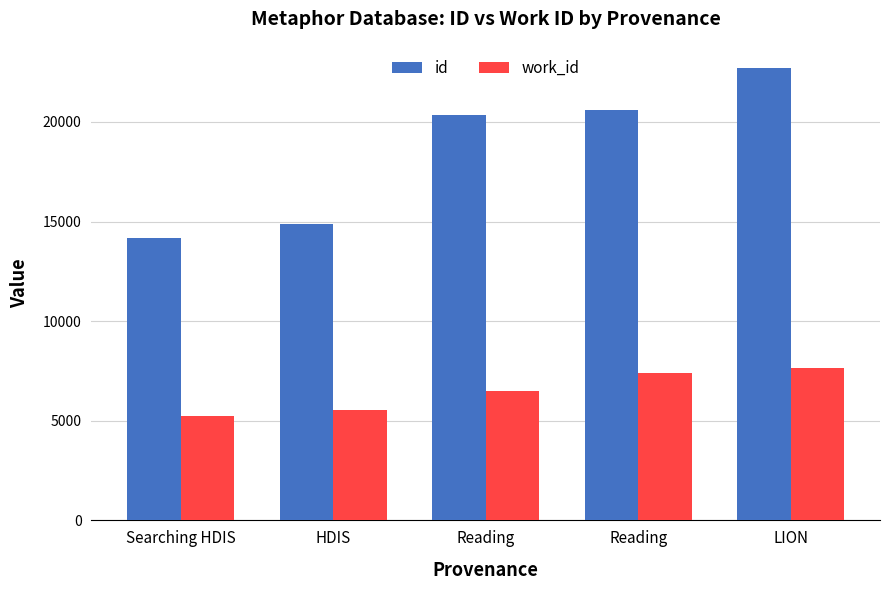

What is the average value of the work_id series?

6479